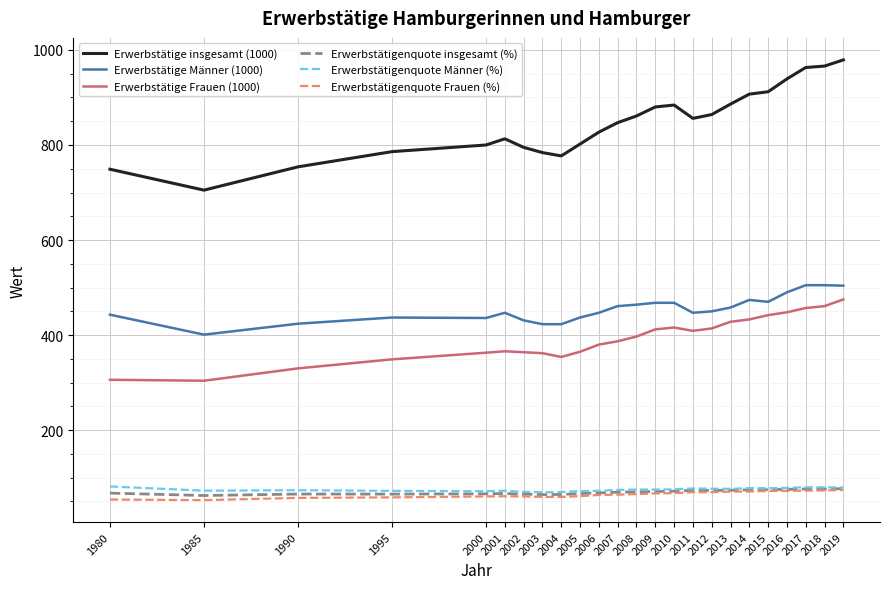

Between 2004 and 2012, which series saw the biggest shift?

Erwerbstätige insgesamt (1000)